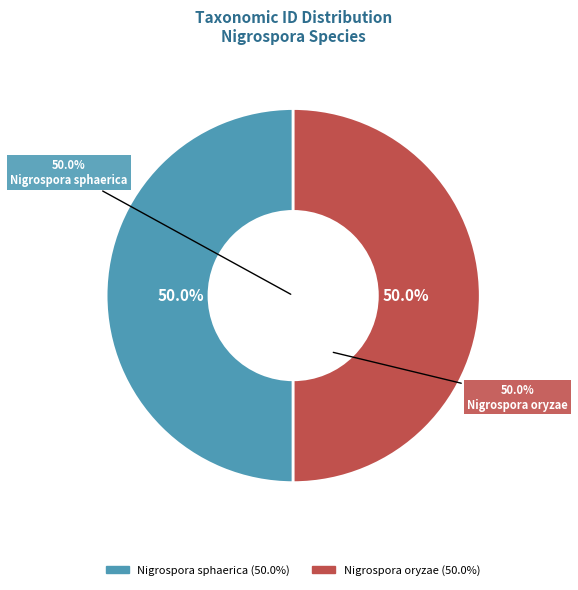

Rank the categories by value from highest to lowest.

Nigrospora sphaerica, Nigrospora oryzae